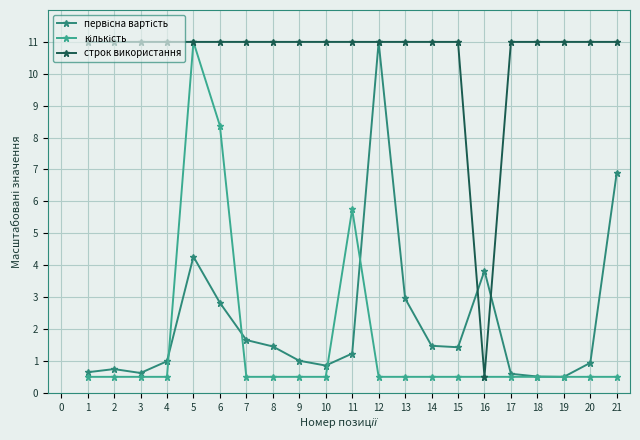

Which series has the largest total across all categories?

строк використання